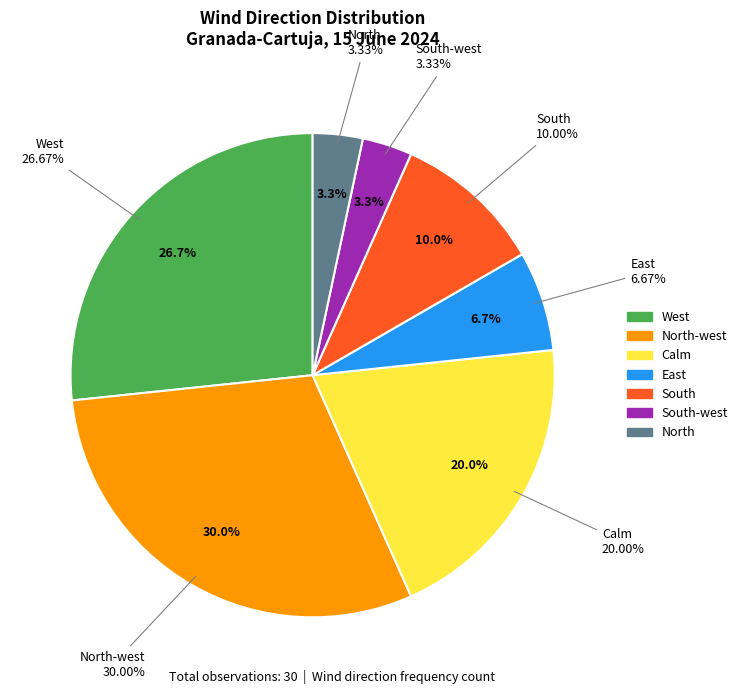

Is North the majority of the pie?

No